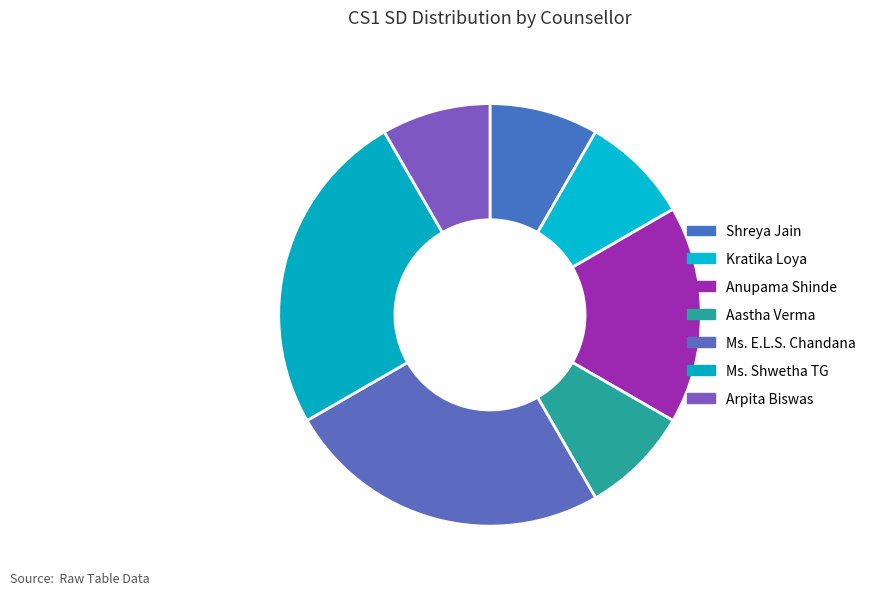

How many slices are in this pie chart?

7